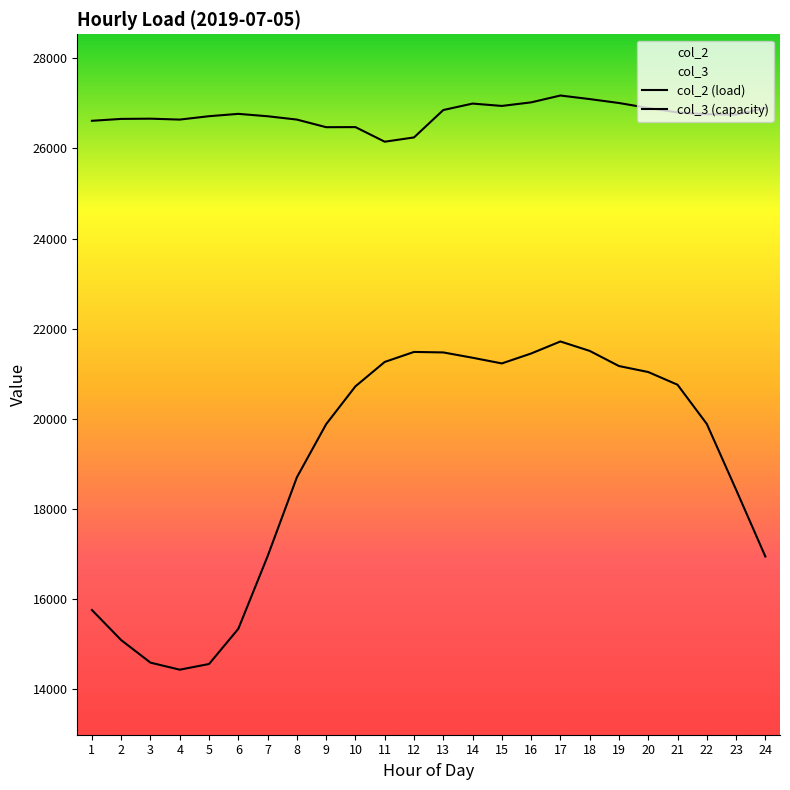

Where does the col_2 series first go above 20721?

11